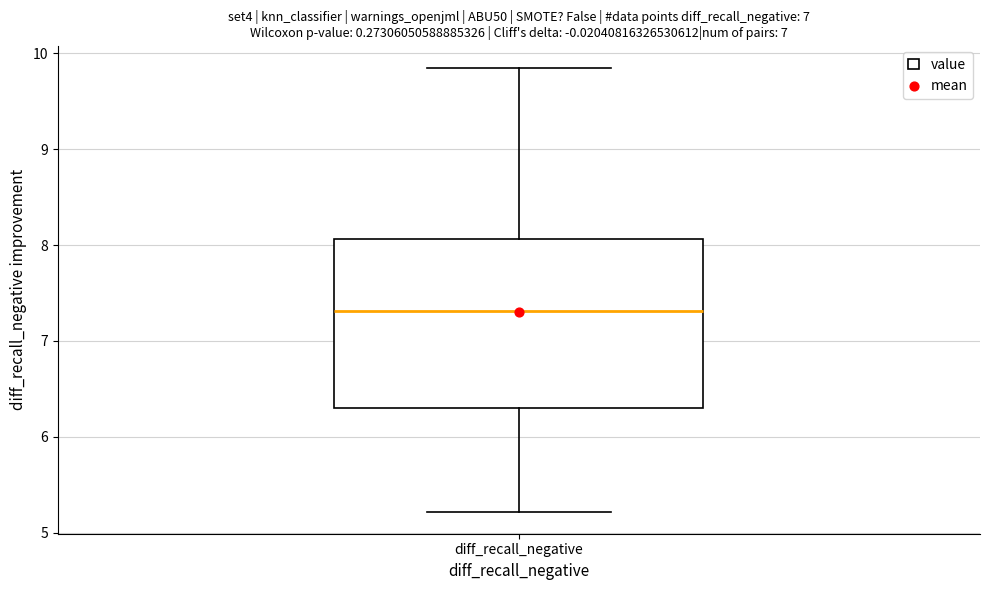

Where is the upper edge of the box for diff_recall_negative on the y-axis? The values are not printed on the chart, so give them approximately, as read against the axis.

8.1